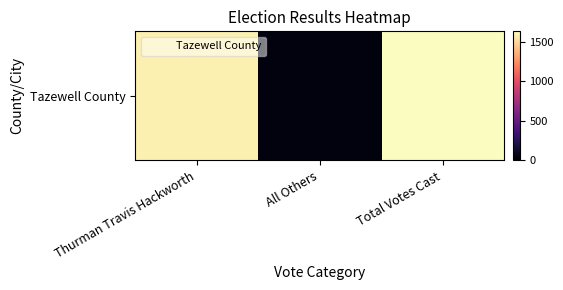

How many data points are less than 1589?

1